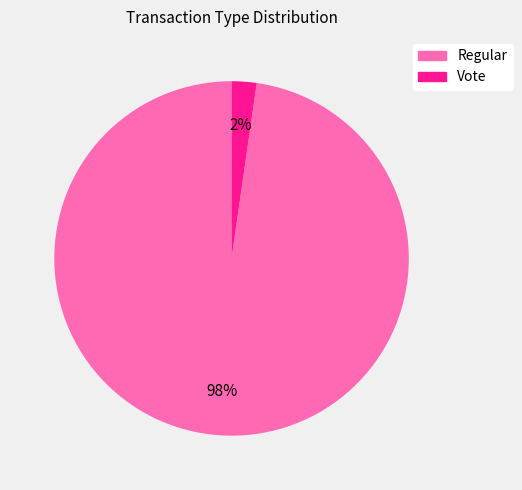

Does Regular represent more than half of the total?

Yes